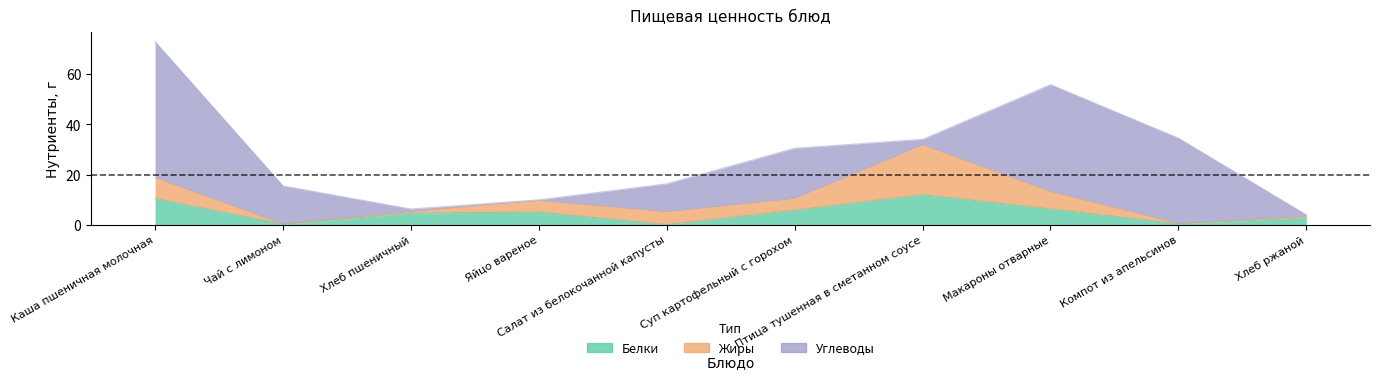

Does the chart have visible grid lines?

No